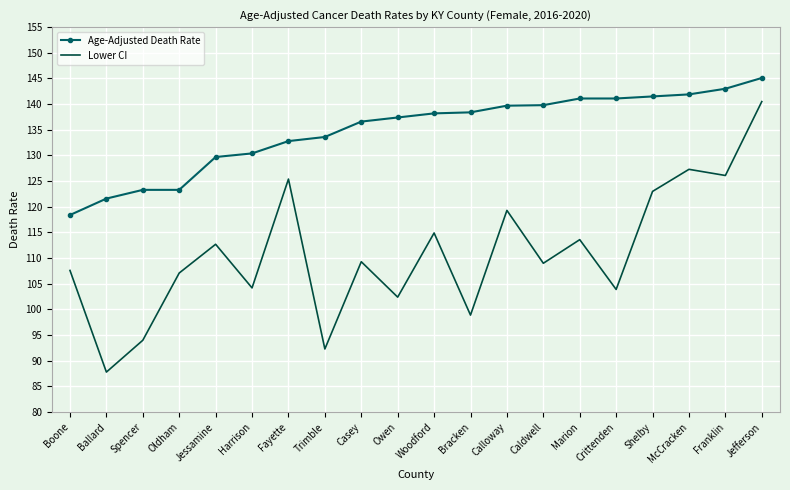

Between Caldwell and Shelby, which series saw the biggest shift?

Lower CI